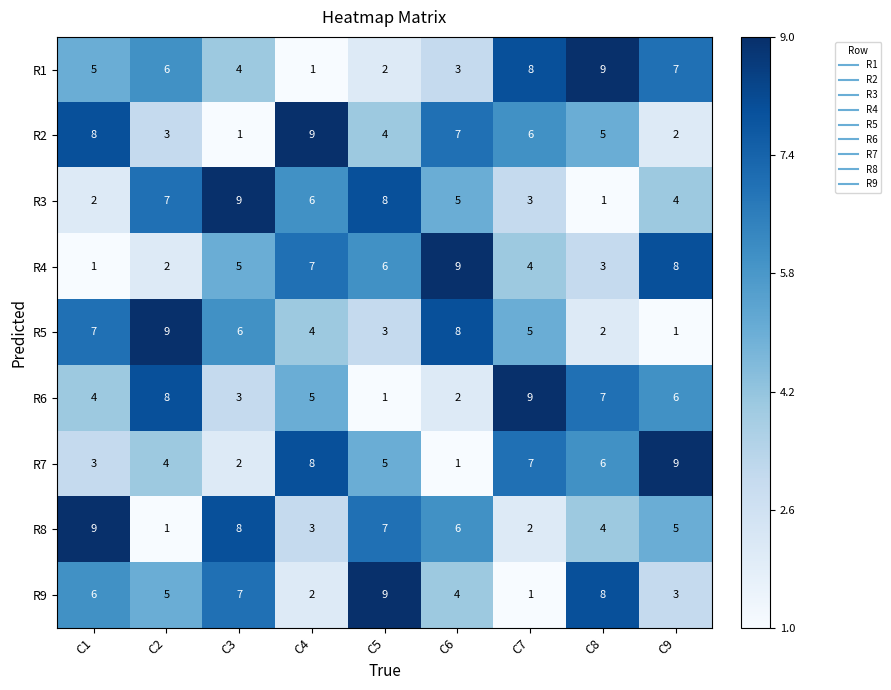

What is the maximum value shown in the chart?

9